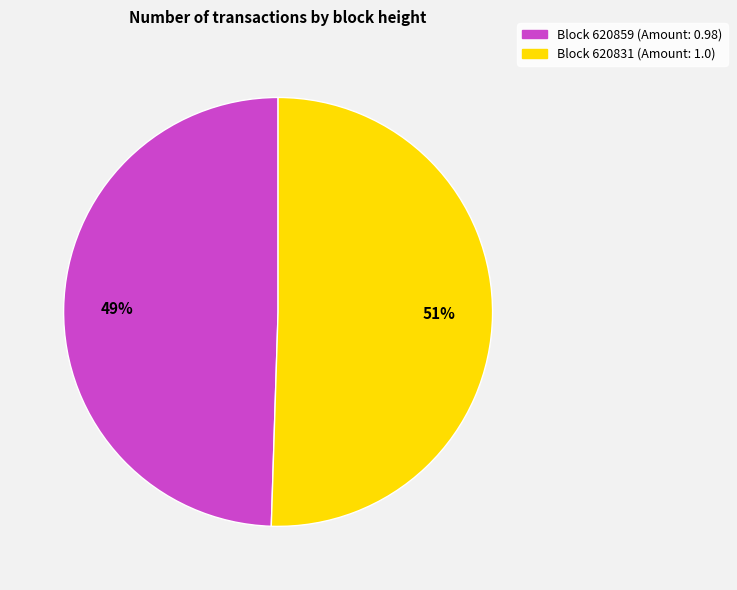

Is there any slice that represents more than half of the pie?

Yes